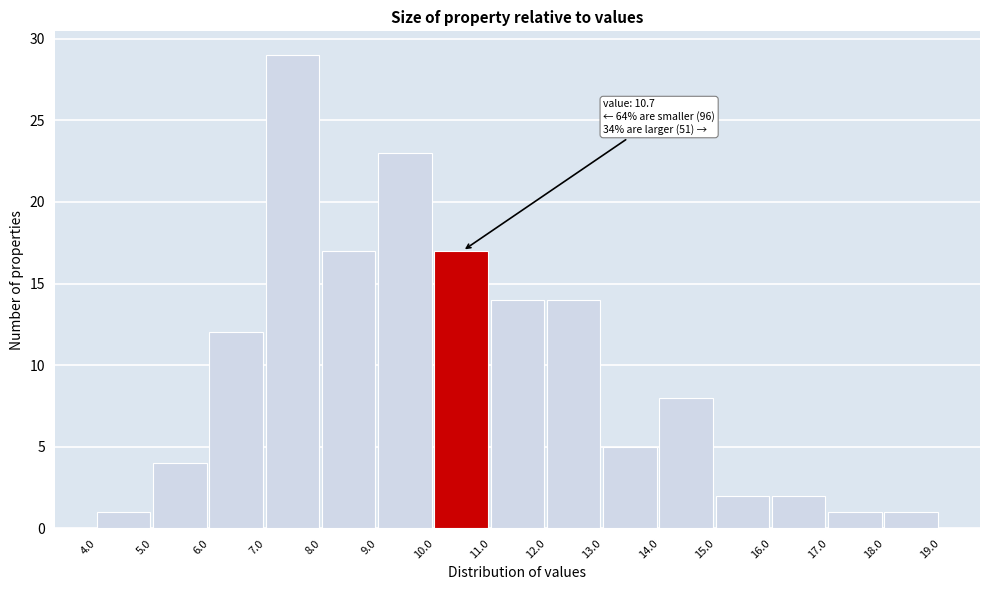

Which range on the x-axis has the tallest bar?

7.0 to 8.0